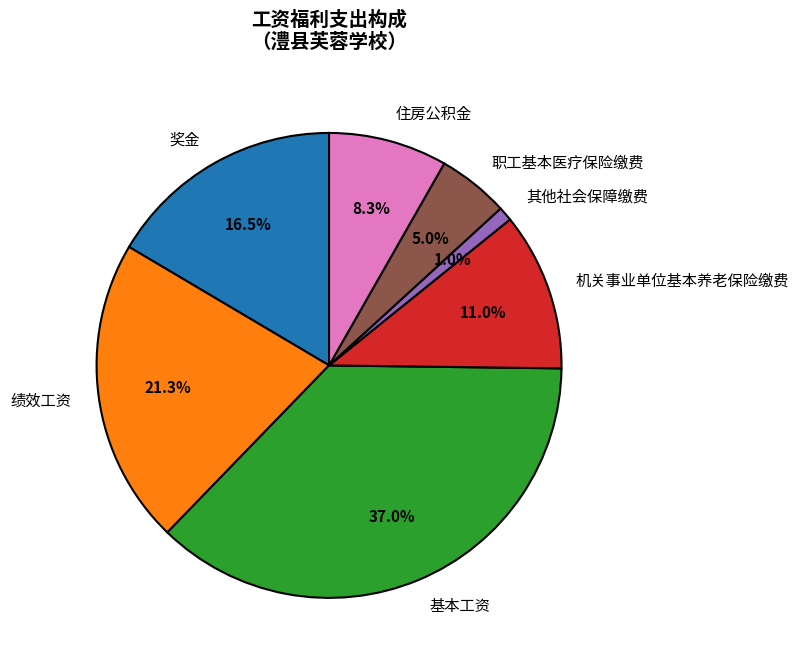

Which category has the biggest portion of the pie?

基本工资